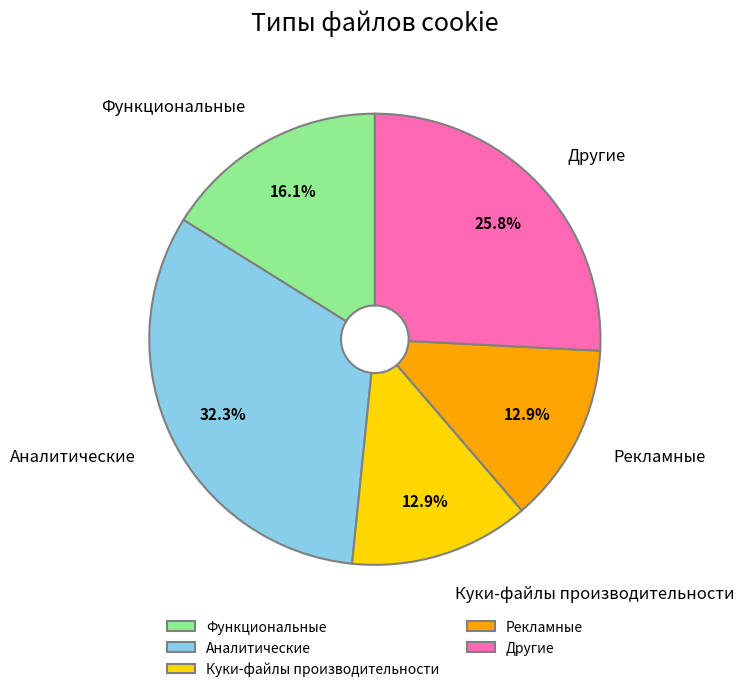

Count the number of slices in the pie.

5